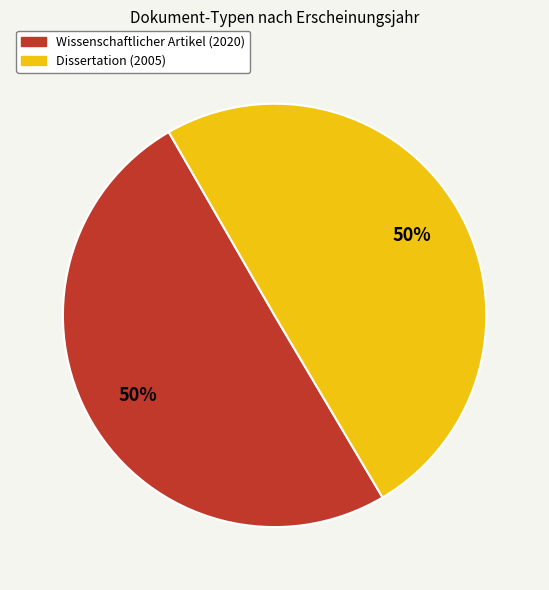

Do Dissertation (2005) and Wissenschaftlicher Artikel (2020) together represent more than half of the pie?

Yes